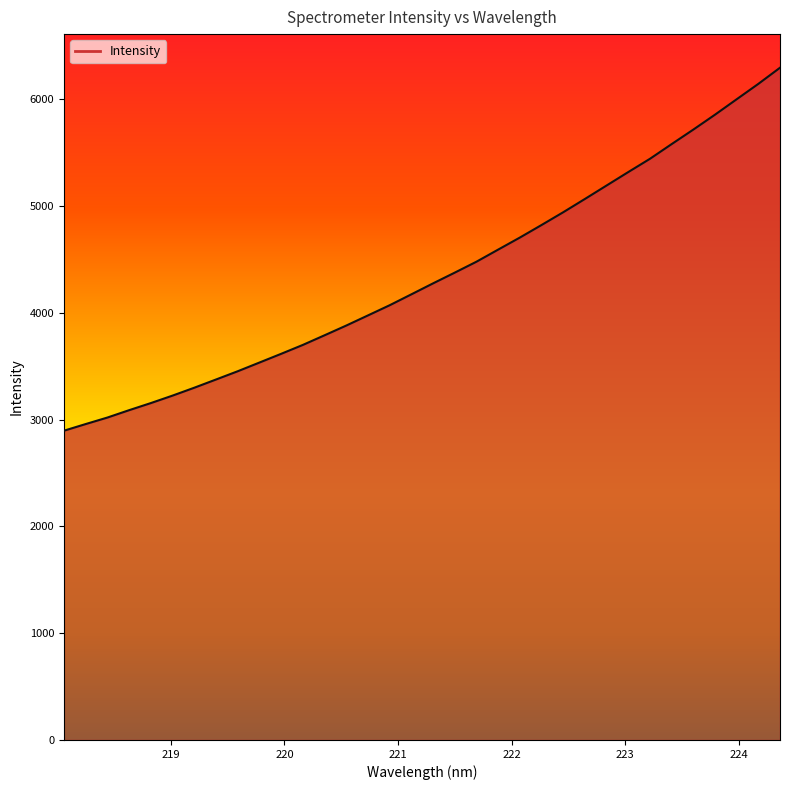

Reading left to right, what are all the values shown in this chart?

2896.2	2958.4	3019.4	3088.4	3154.9	3225.0	3298.7	3375.6	3453.0	3534.5	3616.2	3699.6	3789.8	3881.0	3976.0	4071.2	4173.3	4276.1	4376.7	4478.9	4592.3	4705.0	4822.6	4942.1	5066.6	5192.6	5318.6	5442.7	5580.3	5716.2	5855.8	6000.2	6144.3	6295.6